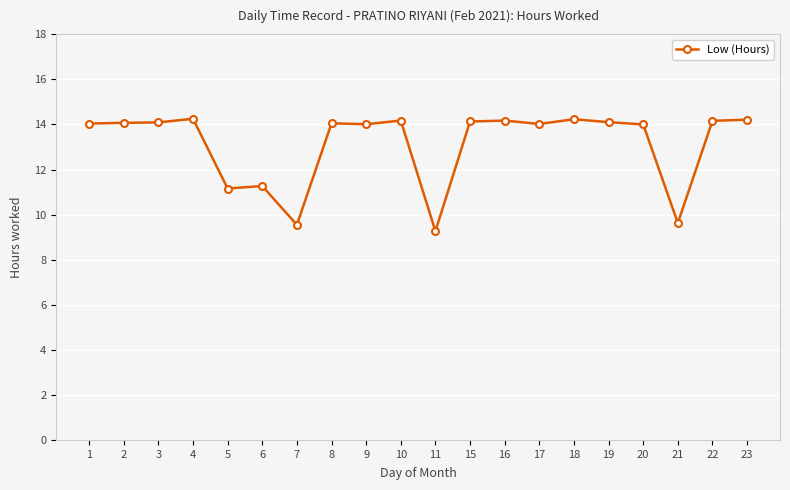

True or false: the data shows 3.6 at 3.

False